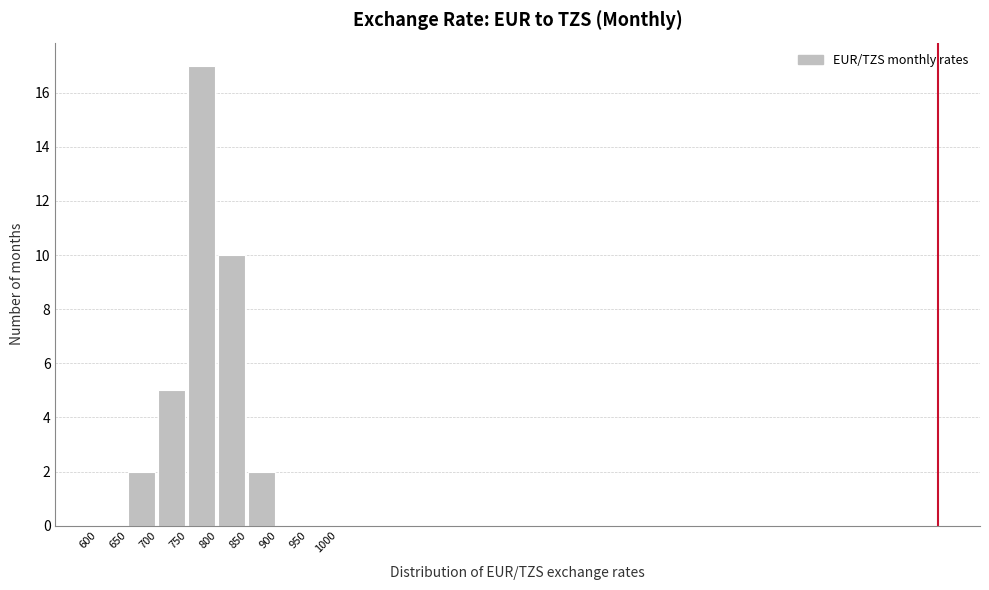

Reading left to right, transcribe this chart: for each bar, give the range it covers on the x-axis and its height. The values are not printed on the chart, so give them approximately, as read against the axis.

600 to 650: 0
650 to 700: 2
700 to 750: 5
750 to 800: 17
800 to 850: 10
850 to 900: 2
900 to 950: 0
950 to 1000: 0